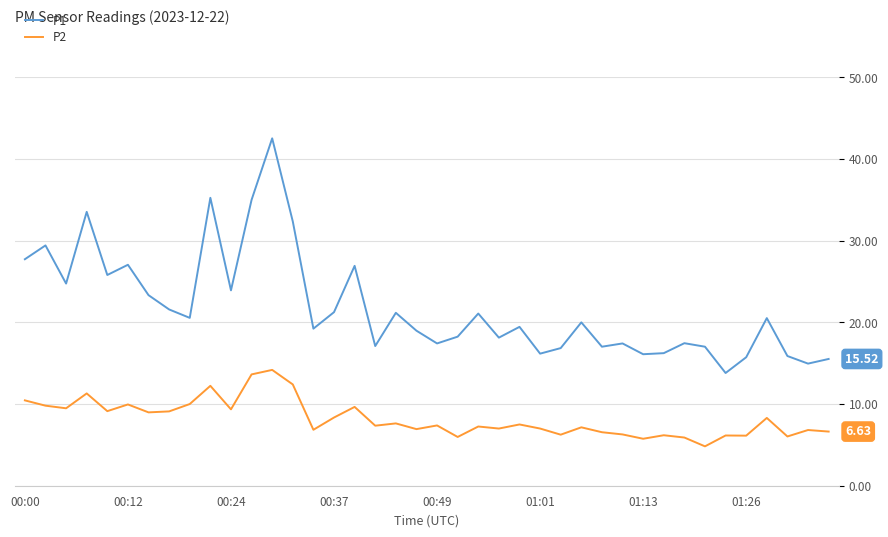

Which series has the largest range (max minus min)?

P1